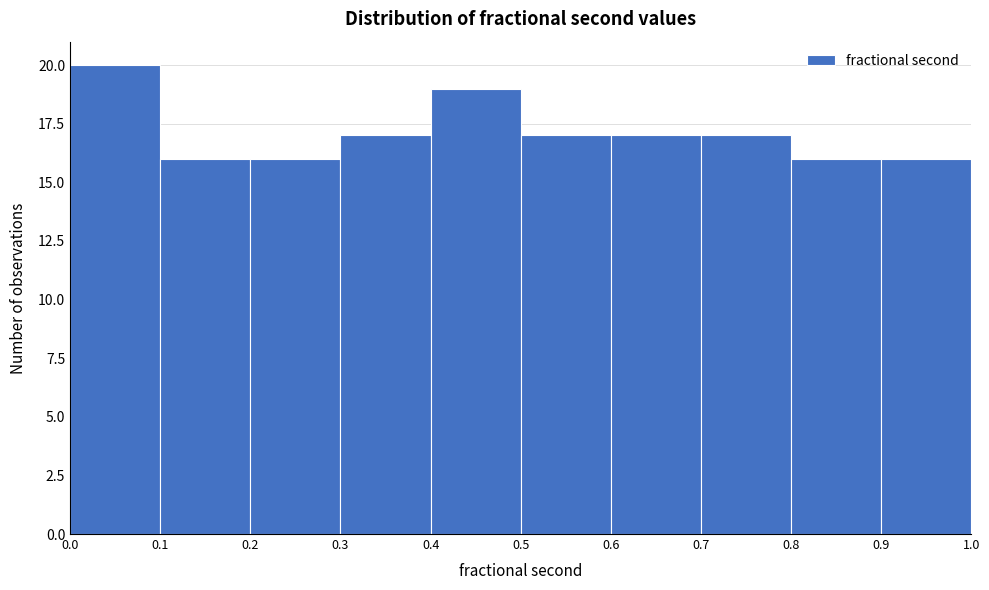

How tall is the bar that spans 0.1 to 0.2 on the x-axis? The values are not printed on the chart, so give them approximately, as read against the axis.

16